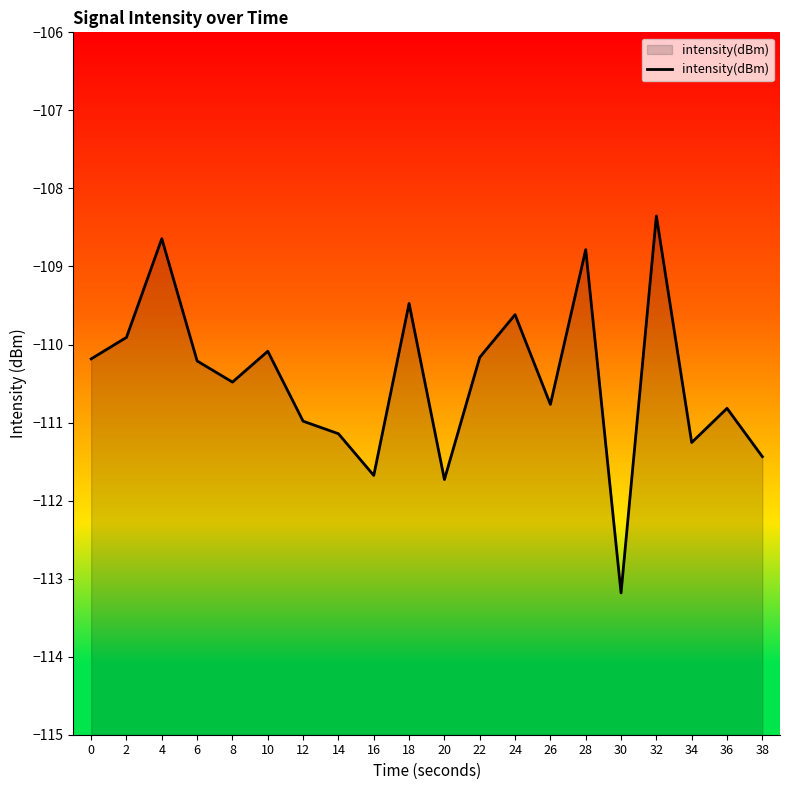

Rank the categories by value from lowest to highest.

30, 20, 16, 38, 34, 14, 12, 36, 26, 8, 6, 0, 22, 10, 2, 24, 18, 28, 4, 32